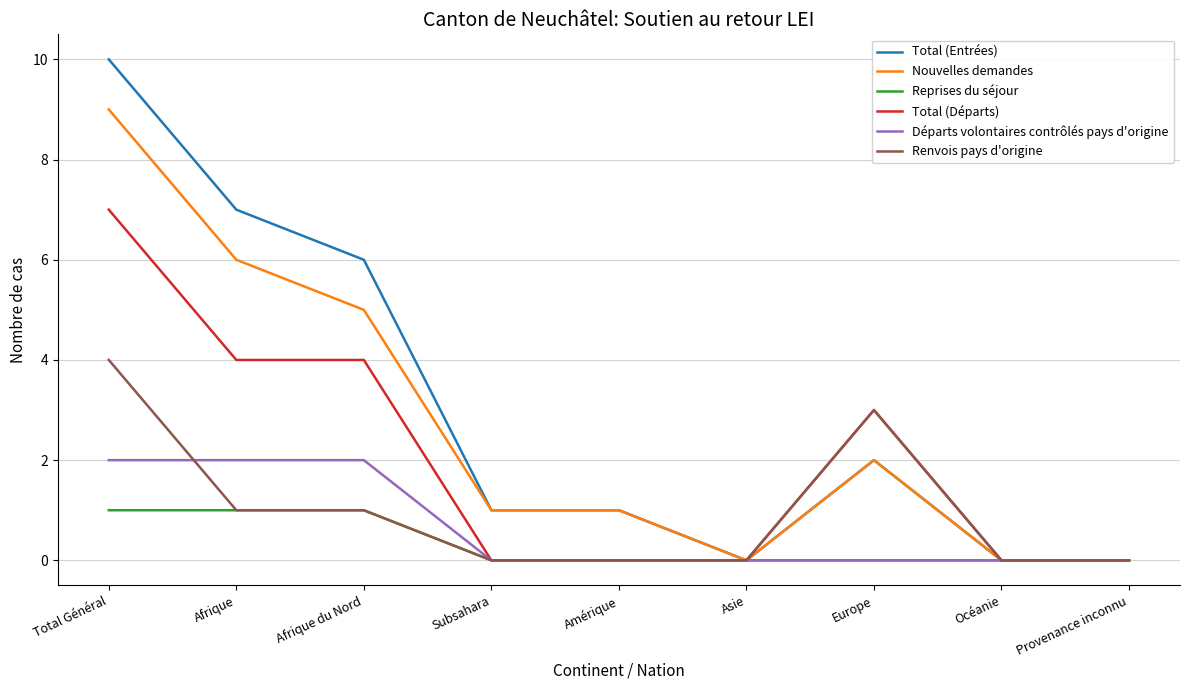

What position from the right is Afrique du Nord?

7